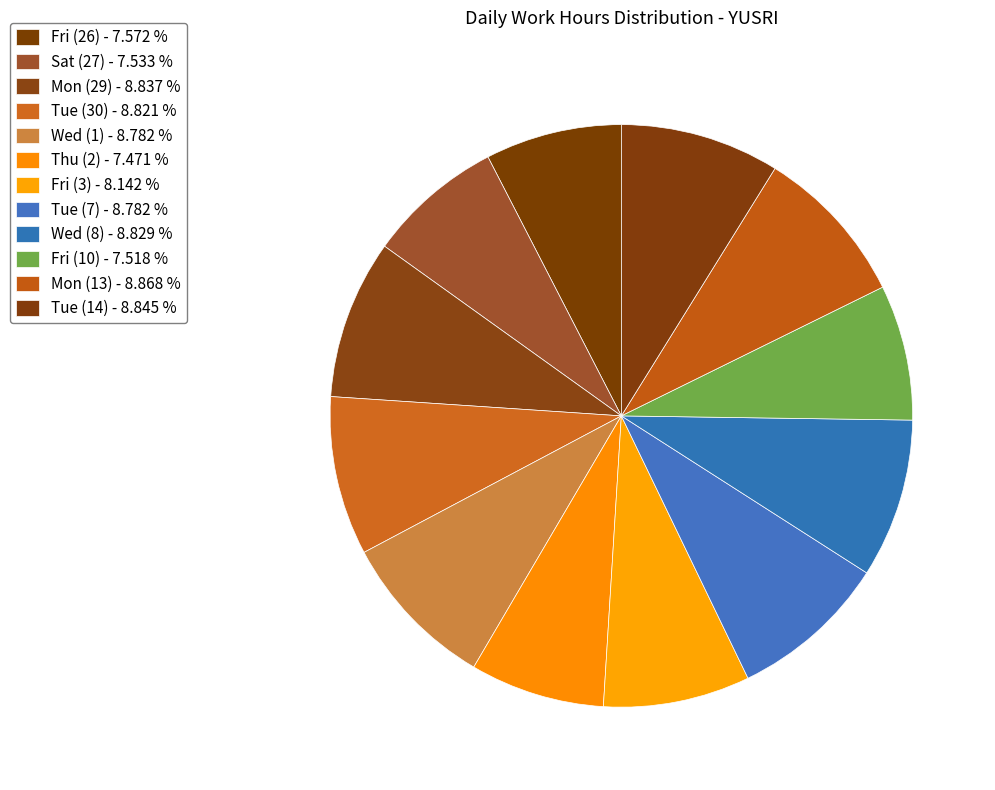

Is the sum of Thu (2) and Tue (7) greater than half?

No